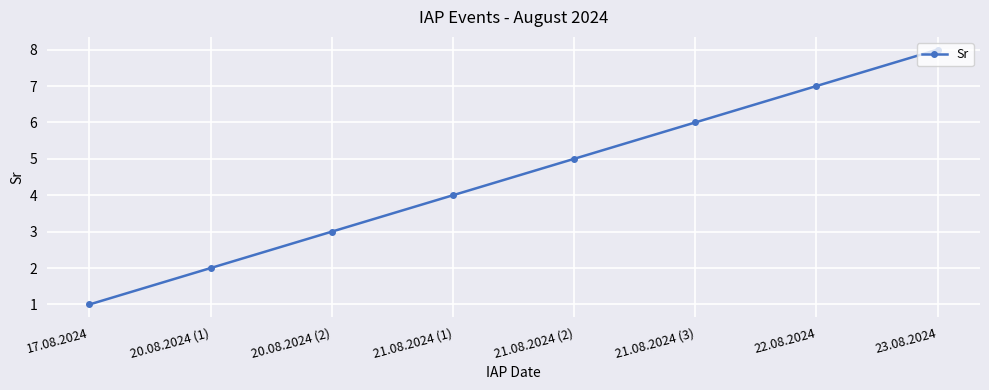

What is the maximum value shown in the chart?

8